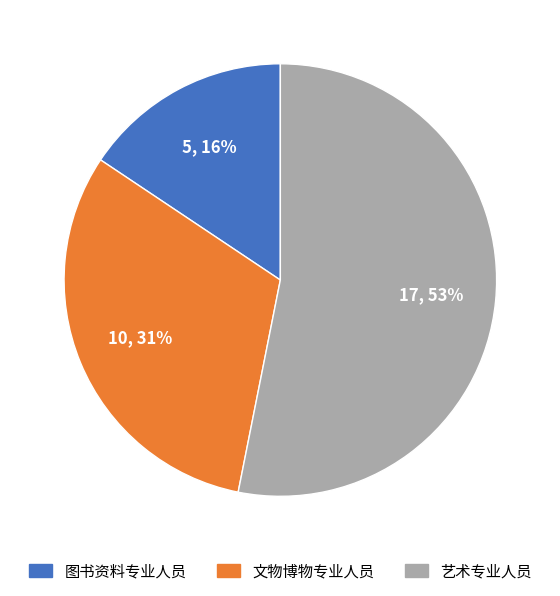

Count the number of slices in the pie.

3